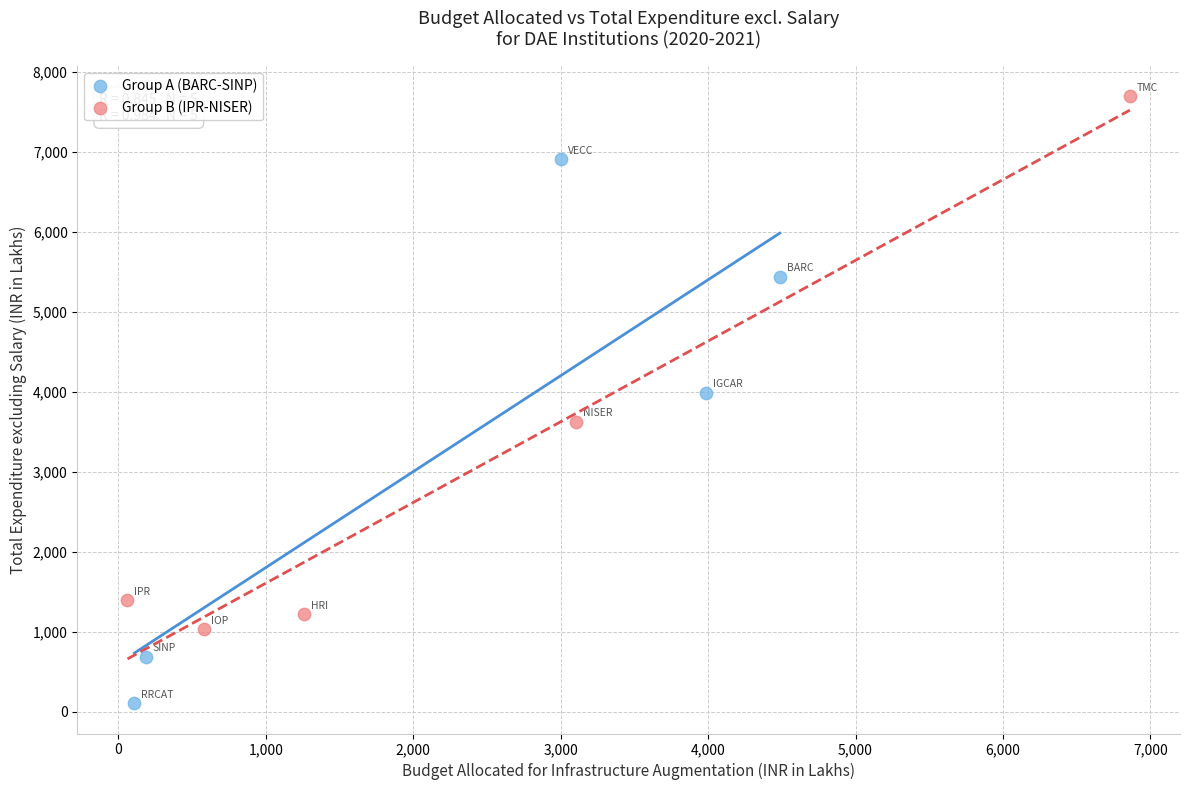

Which series reaches the minimum Y coordinate?

Group A (BARC-SINP)